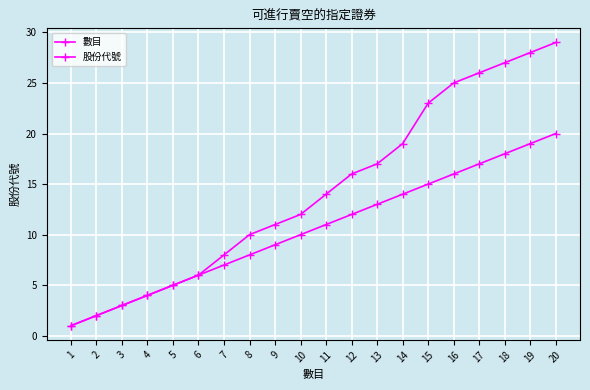

List the series in order of their overall mean, highest first.

股份代號, 數目